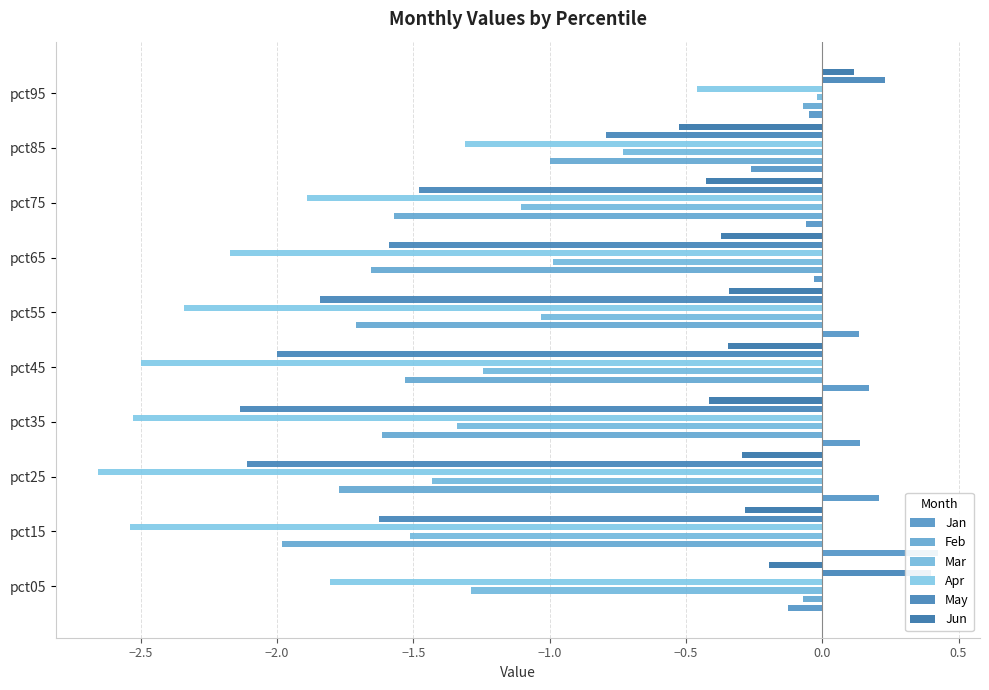

The value of Jun at pct75 is -0.6. True or false?

False